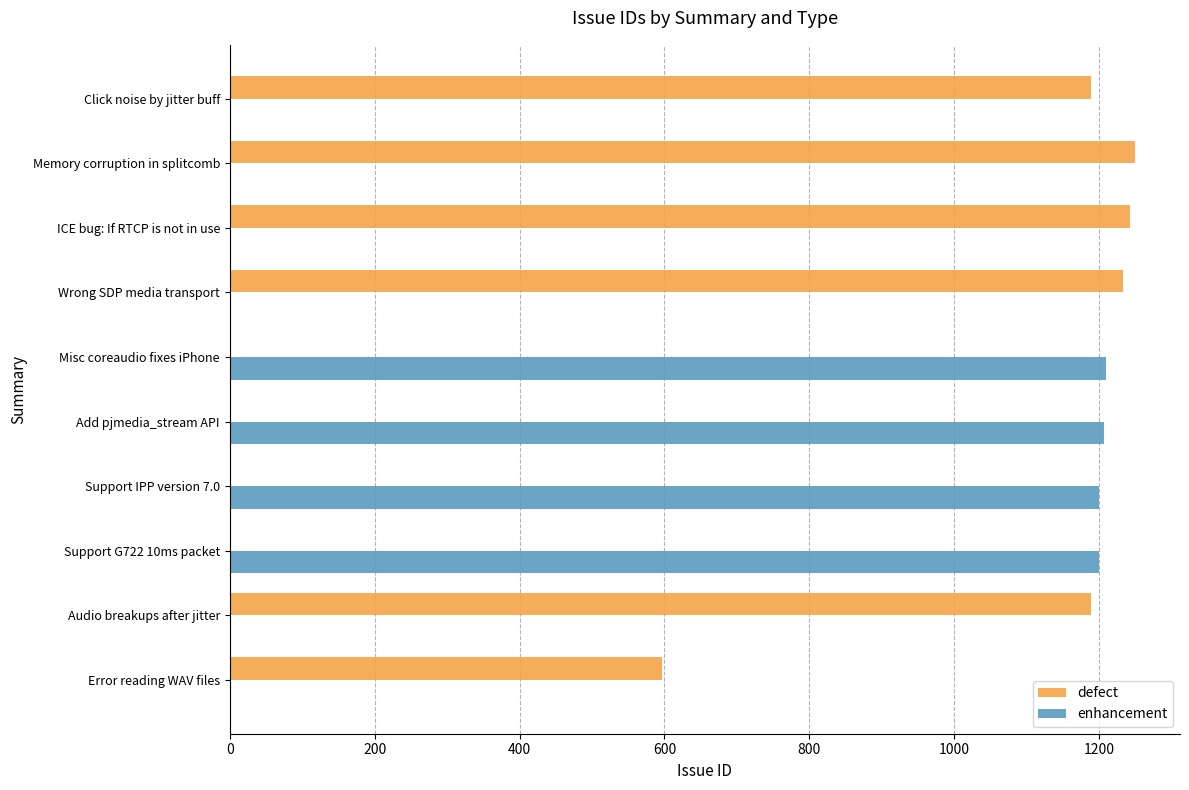

At how many categories does at least one series exceed 898?

9